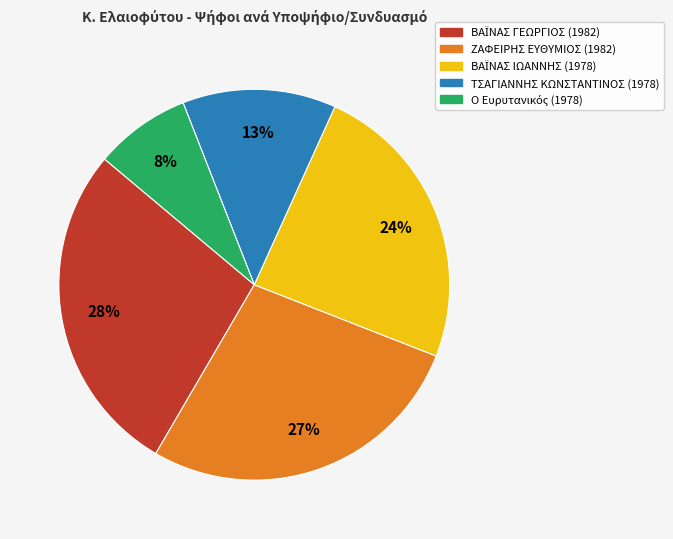

True or false: ΖΑΦΕΙΡΗΣ ΕΥΘΥΜΙΟΣ (1982) accounts for 27% of the total.

True